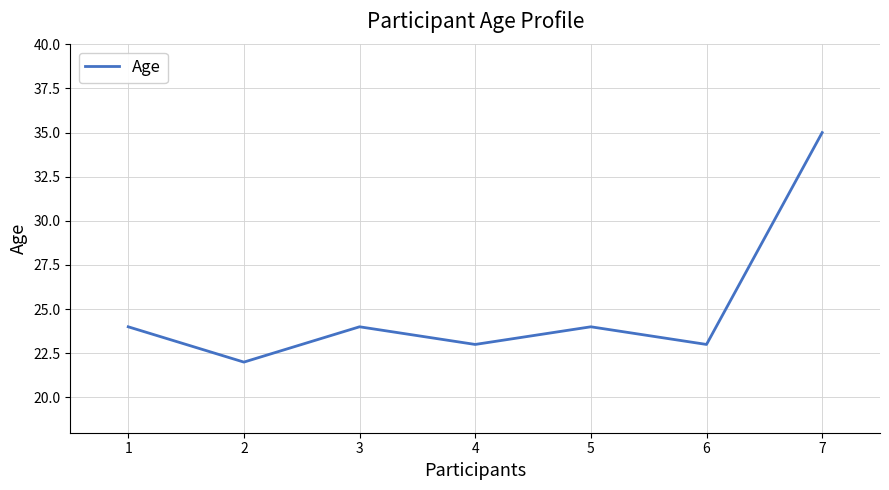

Is it true that the value at 6 is 23?

True